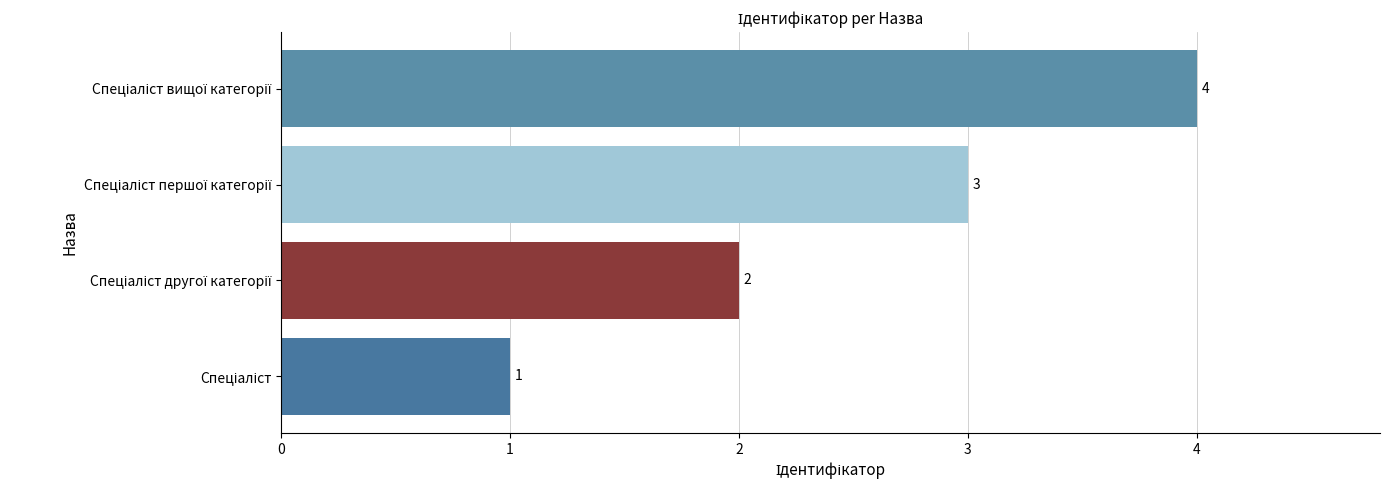

What is the greatest value displayed?

4